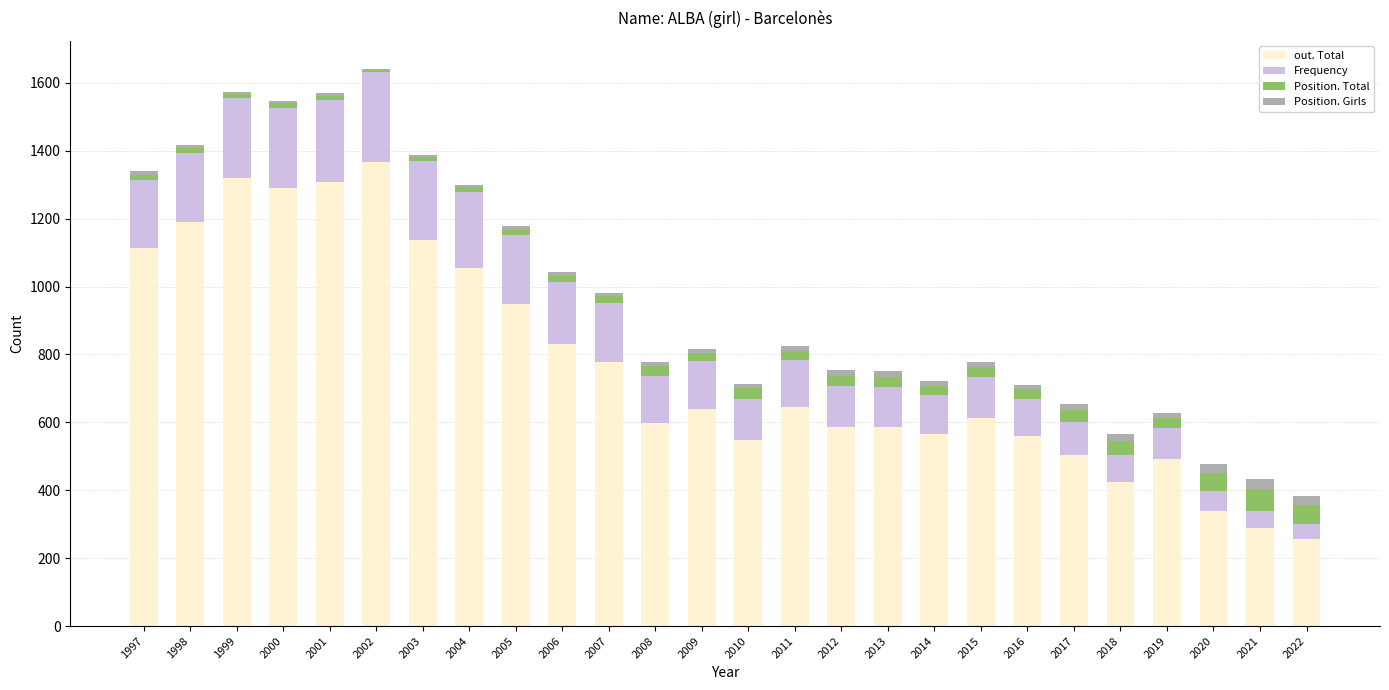

Does the chart contain stacked bars?

Yes